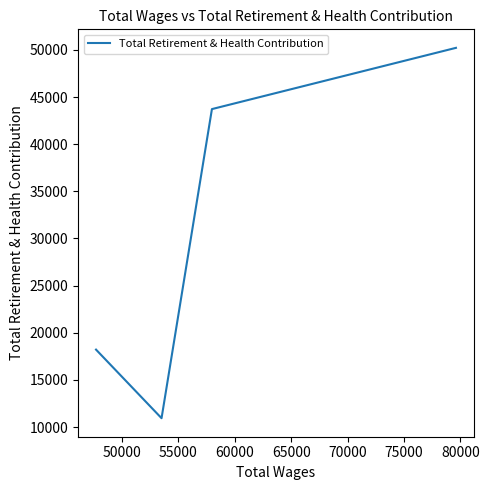

What is the maximum value shown in the chart?

50213